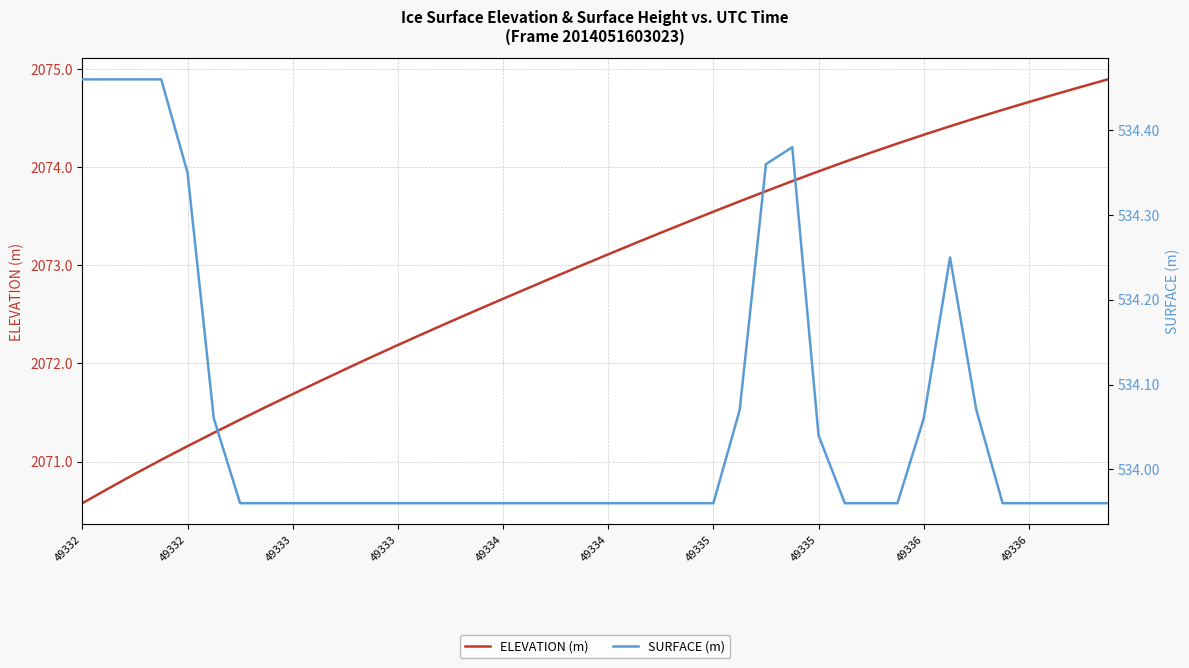

How many lines are shown in the chart?

2